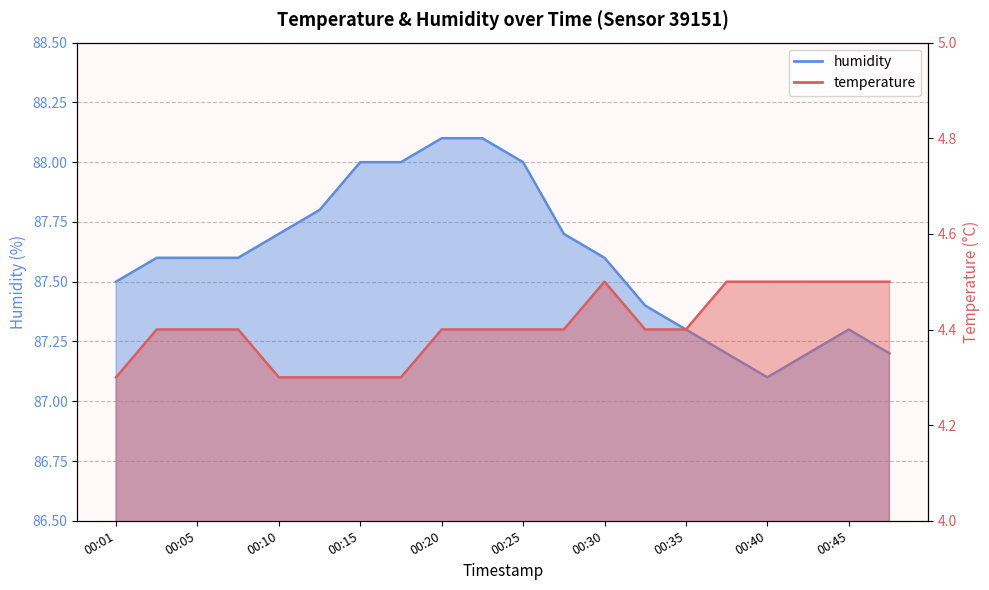

How many lines are shown in the chart?

2